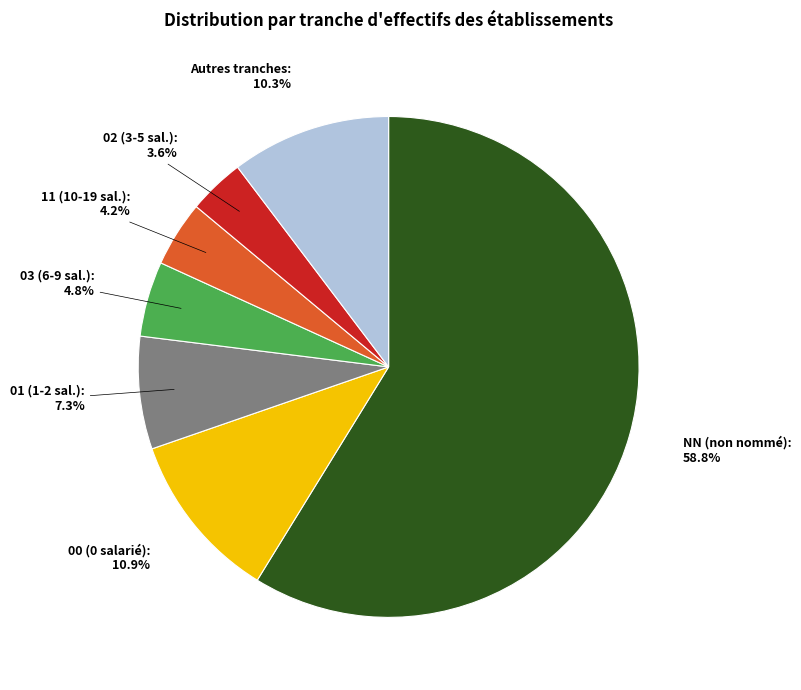

Does any single category account for the majority?

Yes